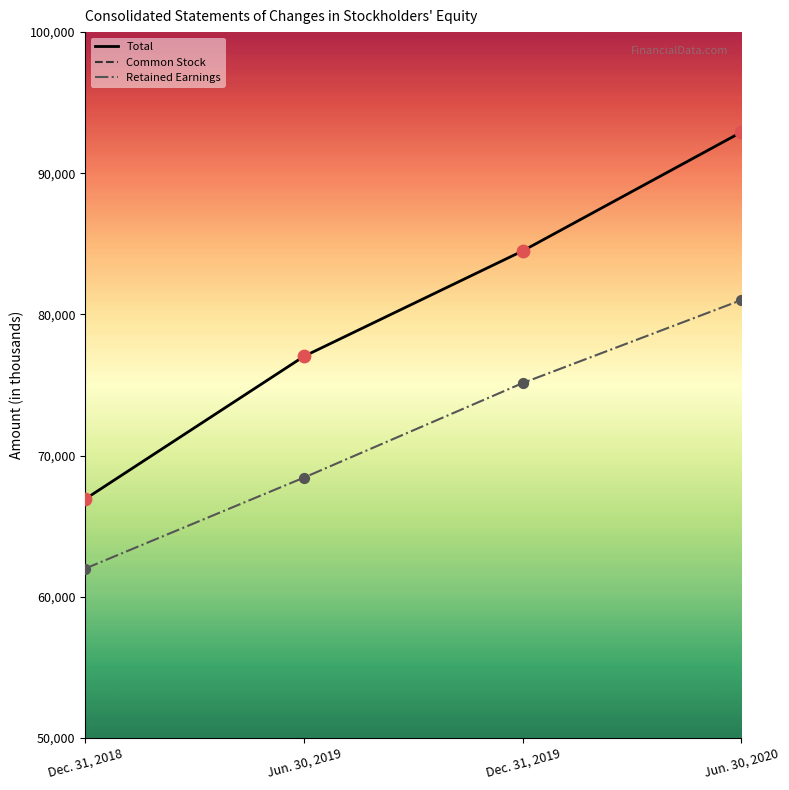

Is the value of Total at Jun. 30, 2020 greater than the value of Retained Earnings at Jun. 30, 2019?

Yes